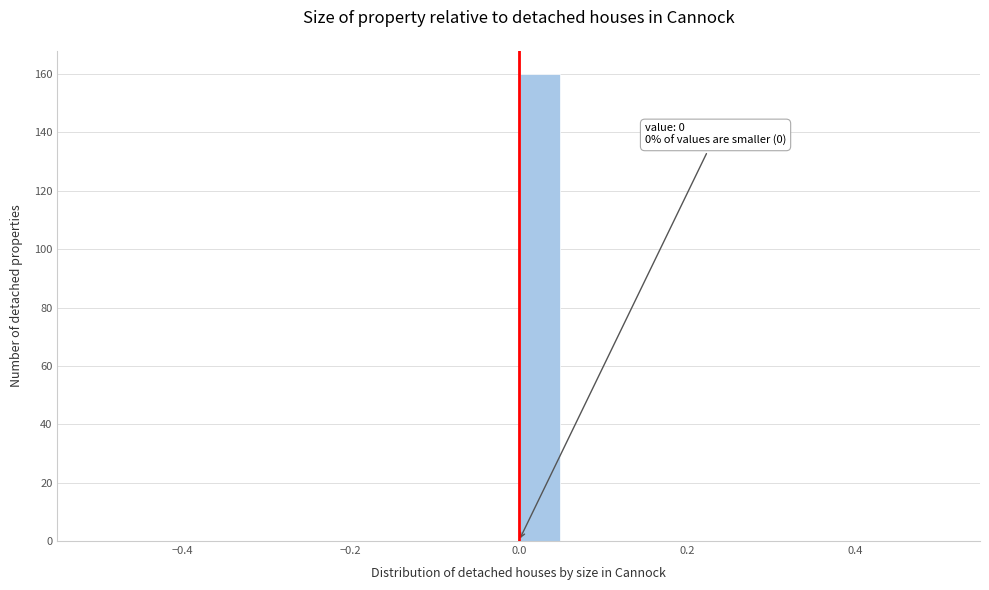

Around what value on the x-axis is the tallest bar? Give the approximate position of its centre, as read against the axis.

0.02